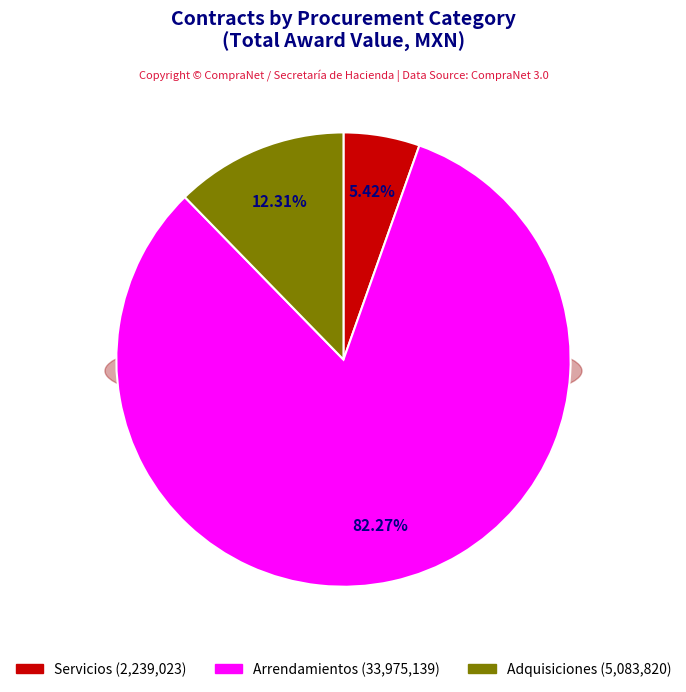

True or false: goods accounts for 1% of the total.

False